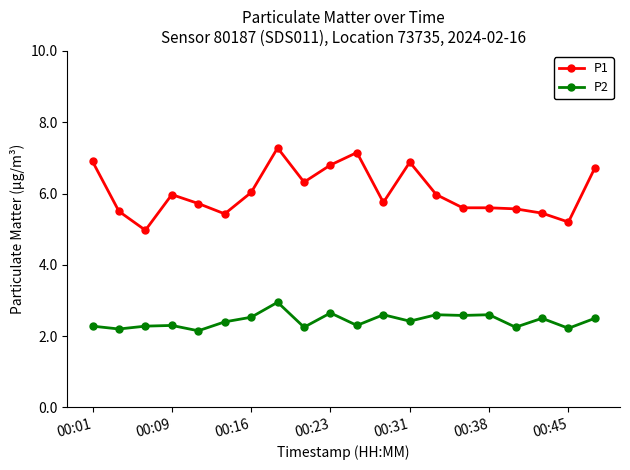

True or false: P1 and P2 cross at least once.

False